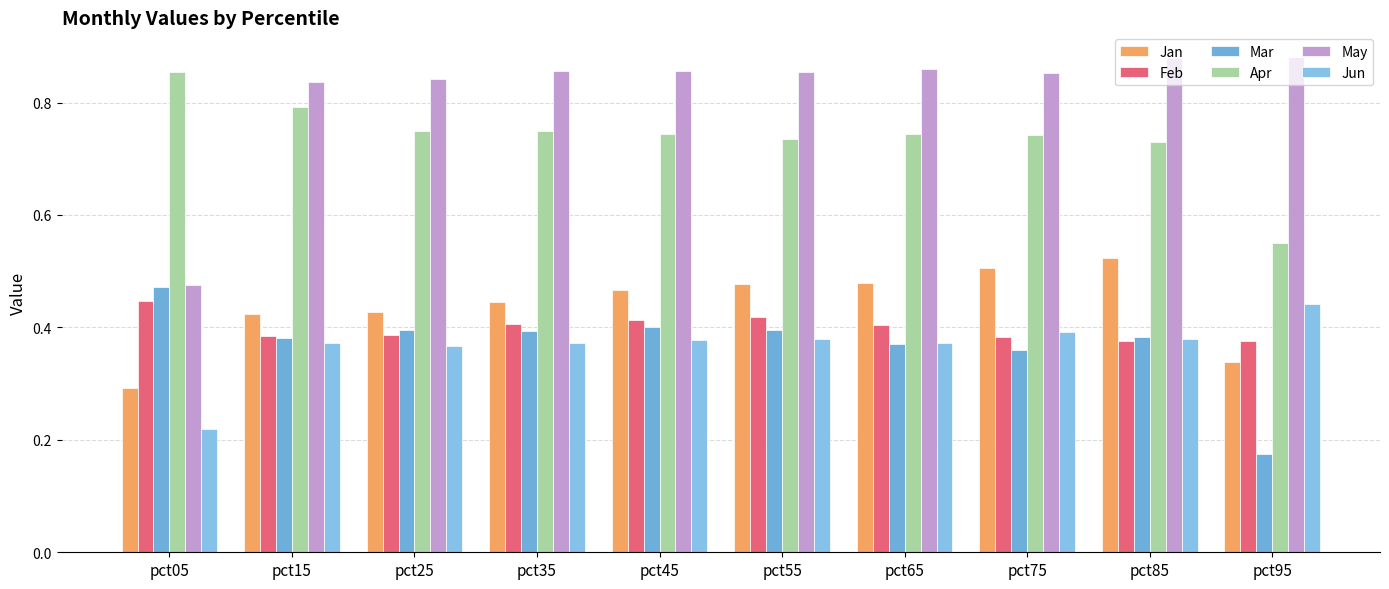

Reading left to right, list all the values displayed in this chart.

Jan: 0.3	0.4	0.4	0.4	0.5	0.5	0.5	0.5	0.5	0.3
Feb: 0.4	0.4	0.4	0.4	0.4	0.4	0.4	0.4	0.4	0.4
Mar: 0.5	0.4	0.4	0.4	0.4	0.4	0.4	0.4	0.4	0.2
Apr: 0.9	0.8	0.7	0.7	0.7	0.7	0.7	0.7	0.7	0.5
May: 0.5	0.8	0.8	0.9	0.9	0.9	0.9	0.9	0.9	0.9
Jun: 0.2	0.4	0.4	0.4	0.4	0.4	0.4	0.4	0.4	0.4